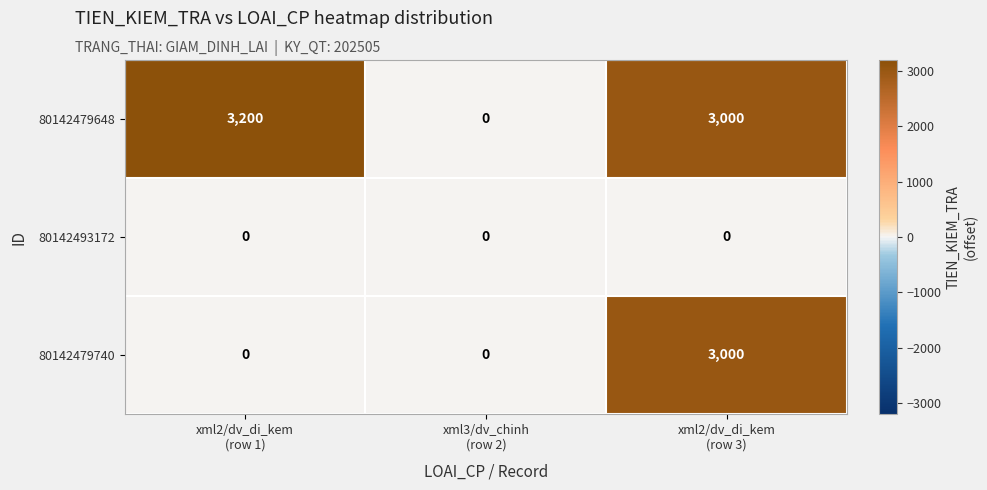

Which series changed the most between xml2/dv_di_kem
(row 1) and xml3/dv_chinh
(row 2)?

80142479648